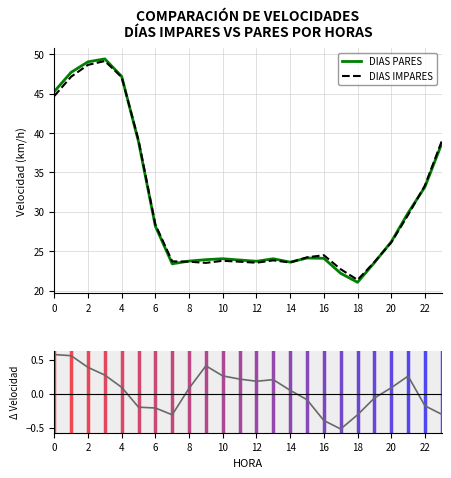

Is it true that DIAS IMPARES equals 23.5 at 12?

True